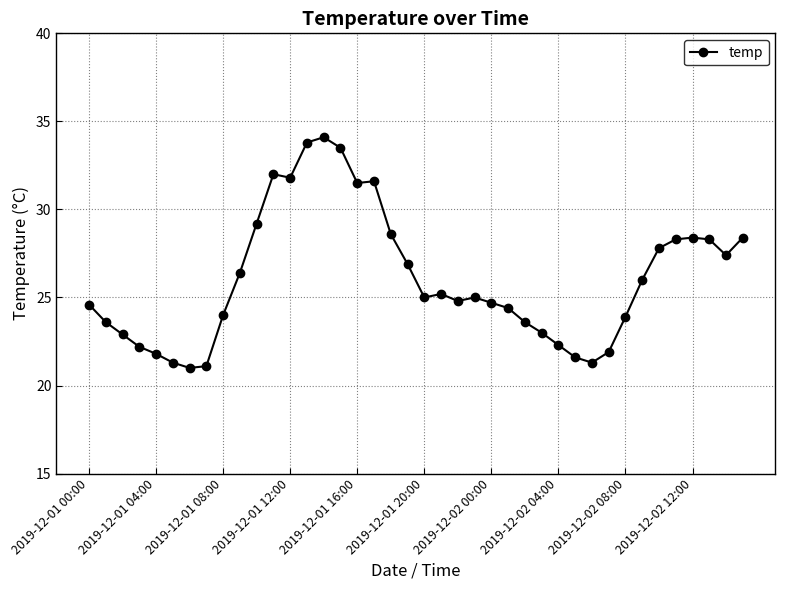

Is this an area chart (filled region under the line)?

No